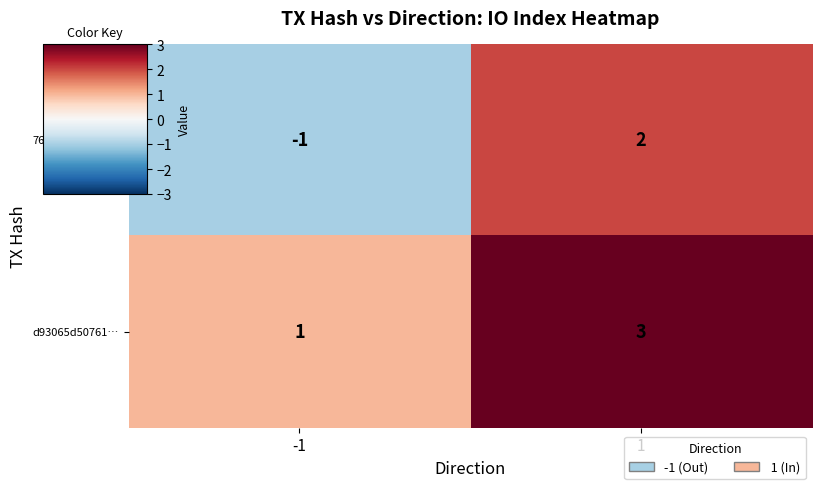

How many categories are shown in the chart?

2